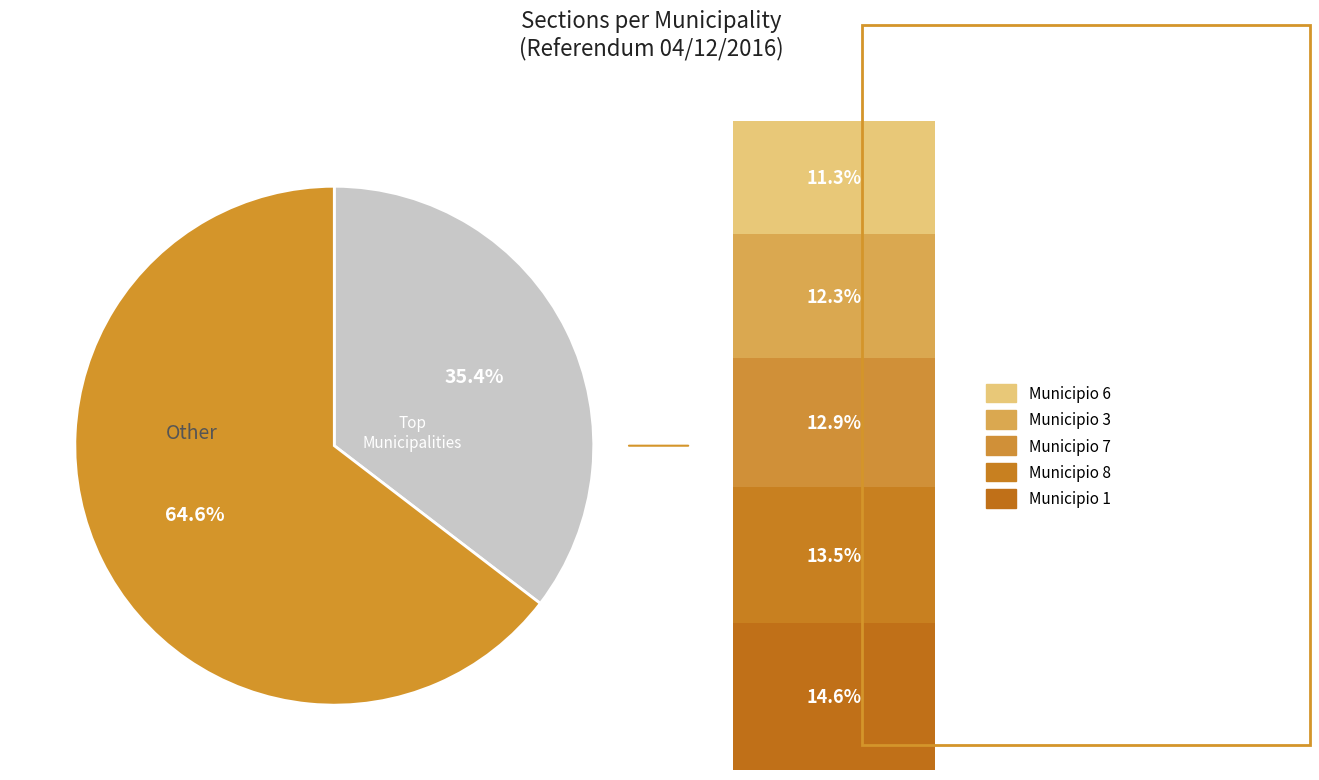

Does any single category account for the majority?

Yes